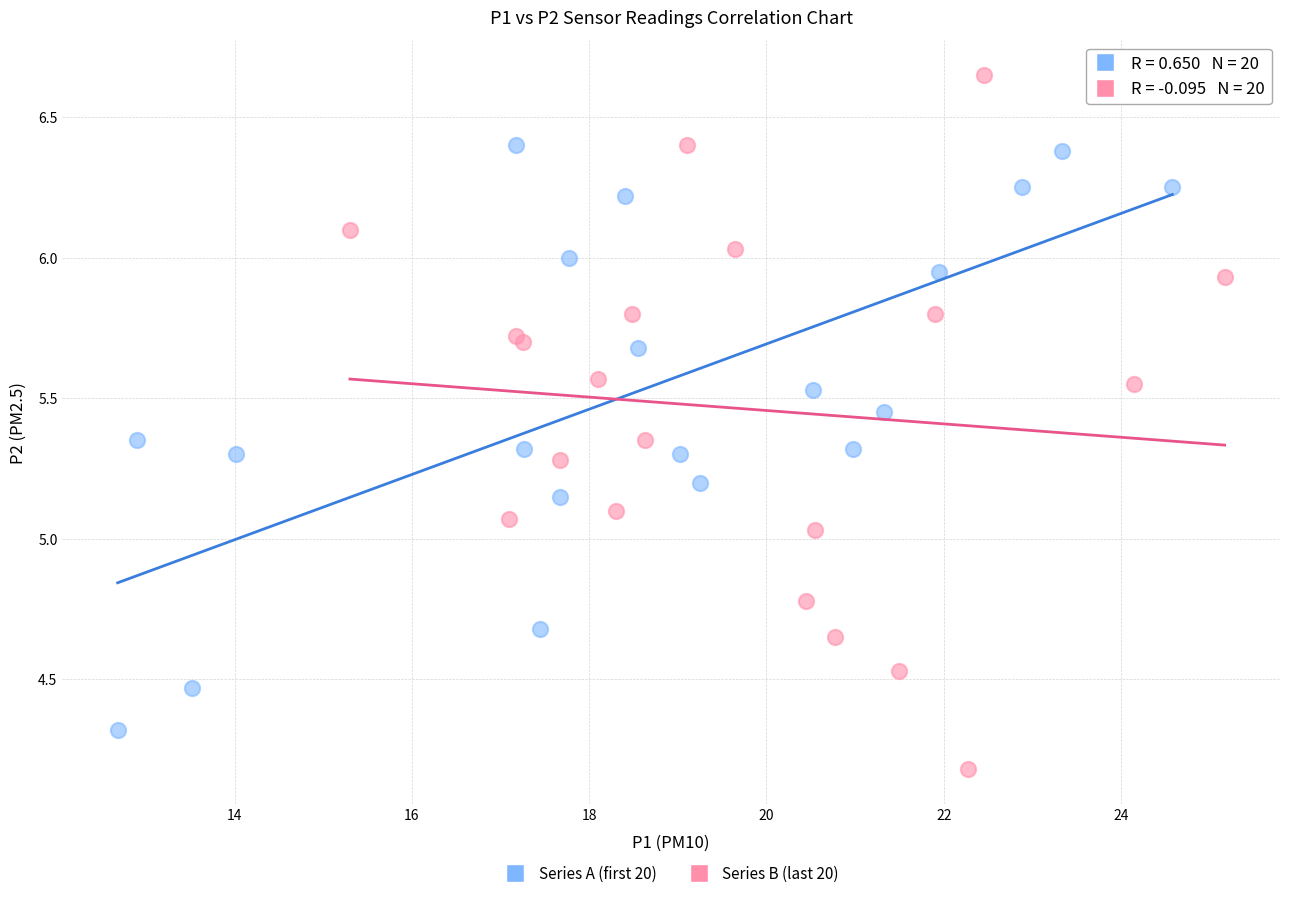

Which series has the widest spread of Y values?

Series B (last 20)